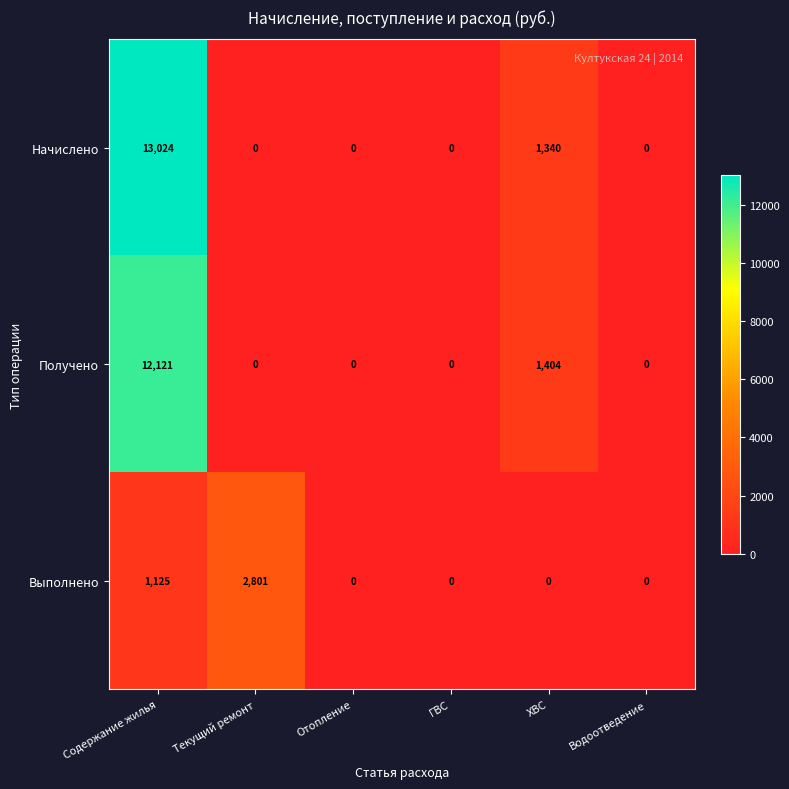

What value does the Выполнено series have at Содержание жилья?

1125